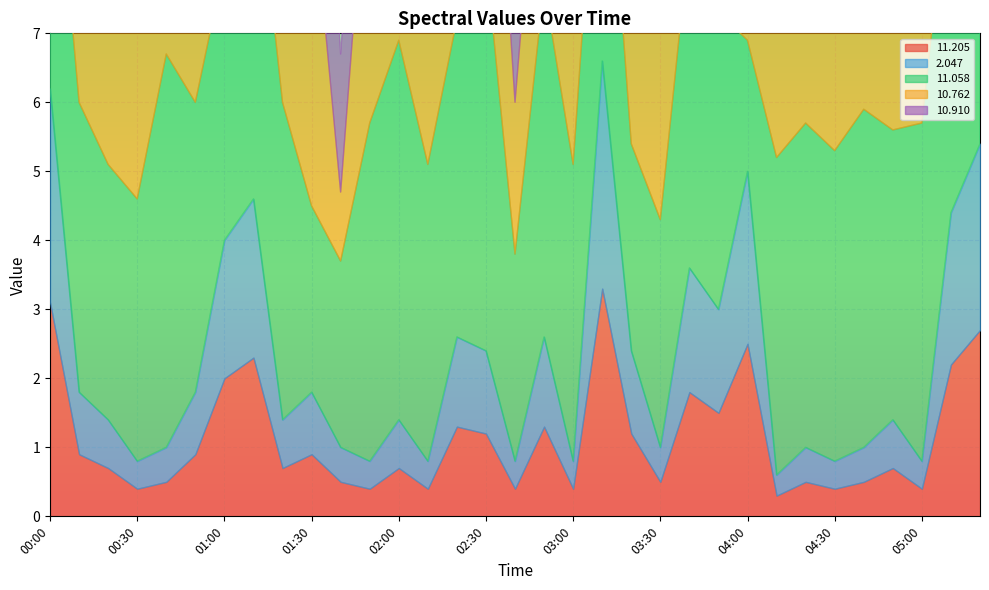

What is the average value of the  10.762 series?

4.2